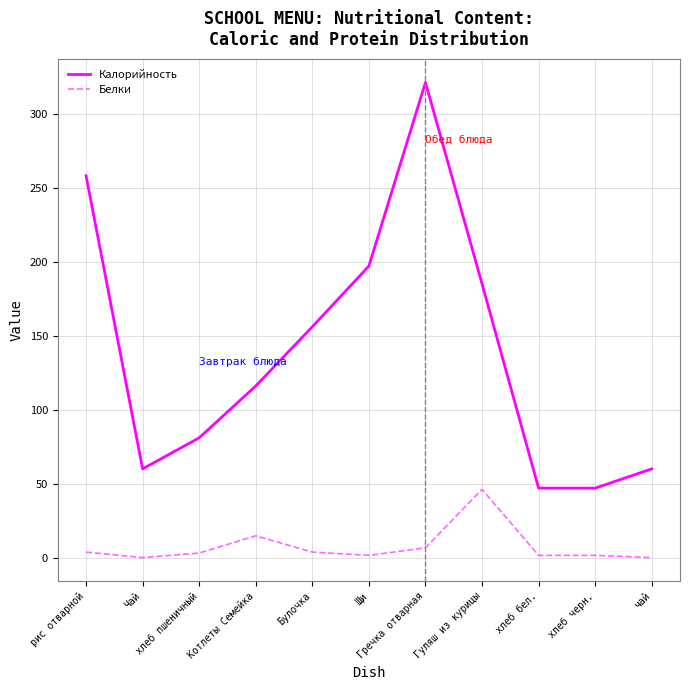

What is the maximum value for Белки?

46.2